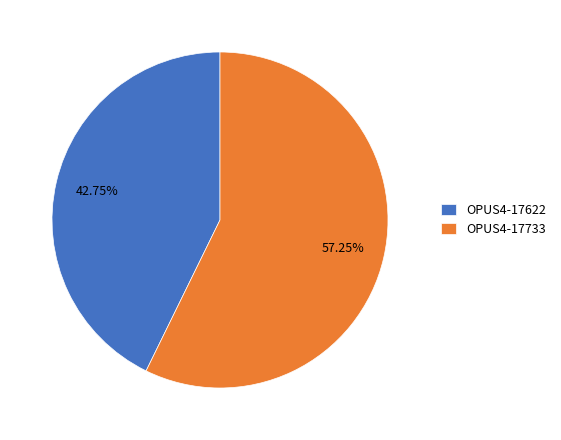

What is the total percentage of OPUS4-17622 and OPUS4-17733?

100.0%